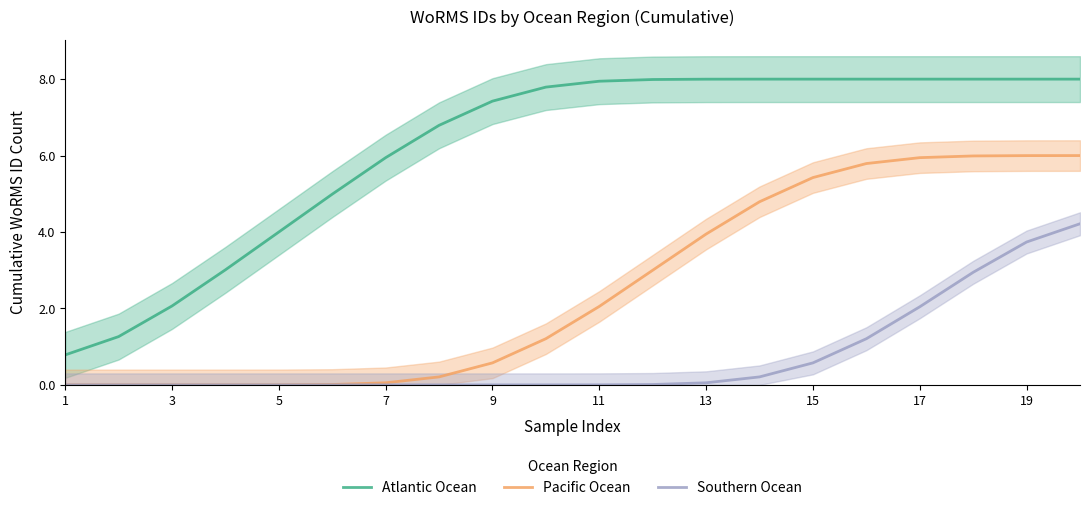

Is the value of Southern Ocean at 1 greater than the value of Atlantic Ocean at 11?

No